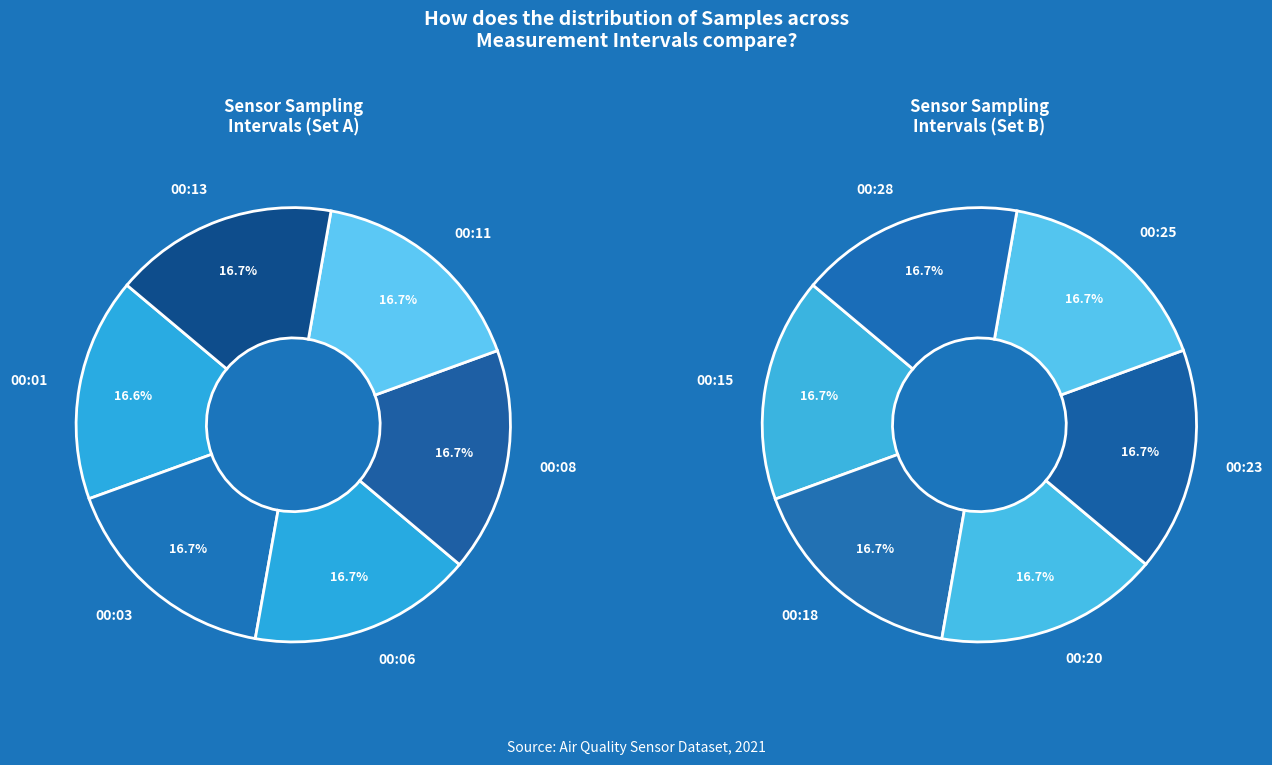

What is the smallest slice in the pie chart?

00:01